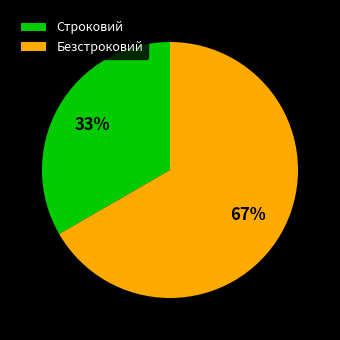

Is it true that Строковий is 33% of the pie?

True